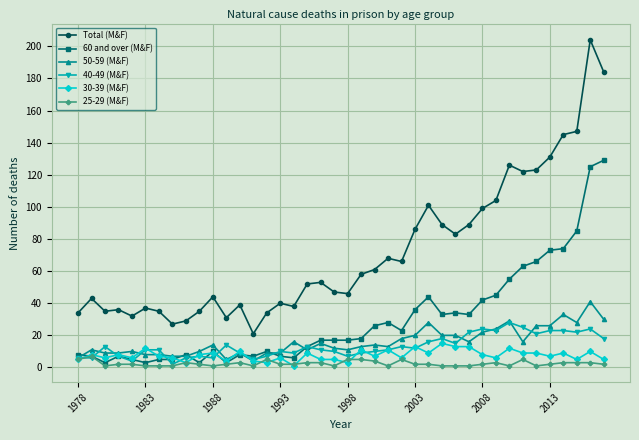

How many data points does each series have?

40